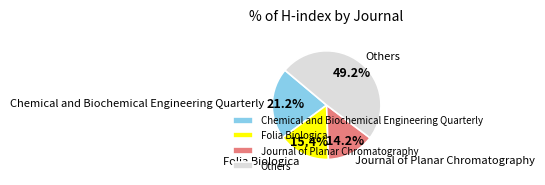

Count the number of slices in the pie.

4